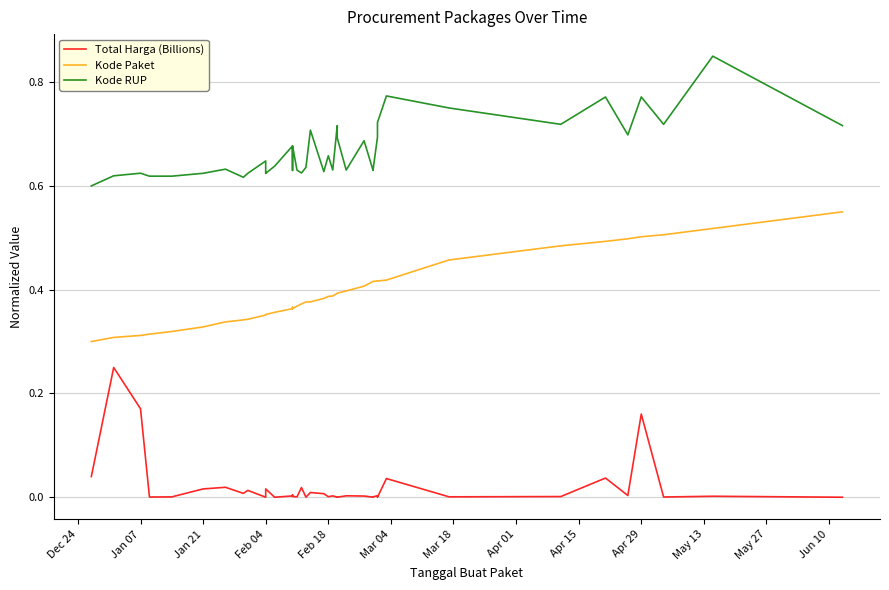

What is the label of the 1st point from the left?

Dec 24